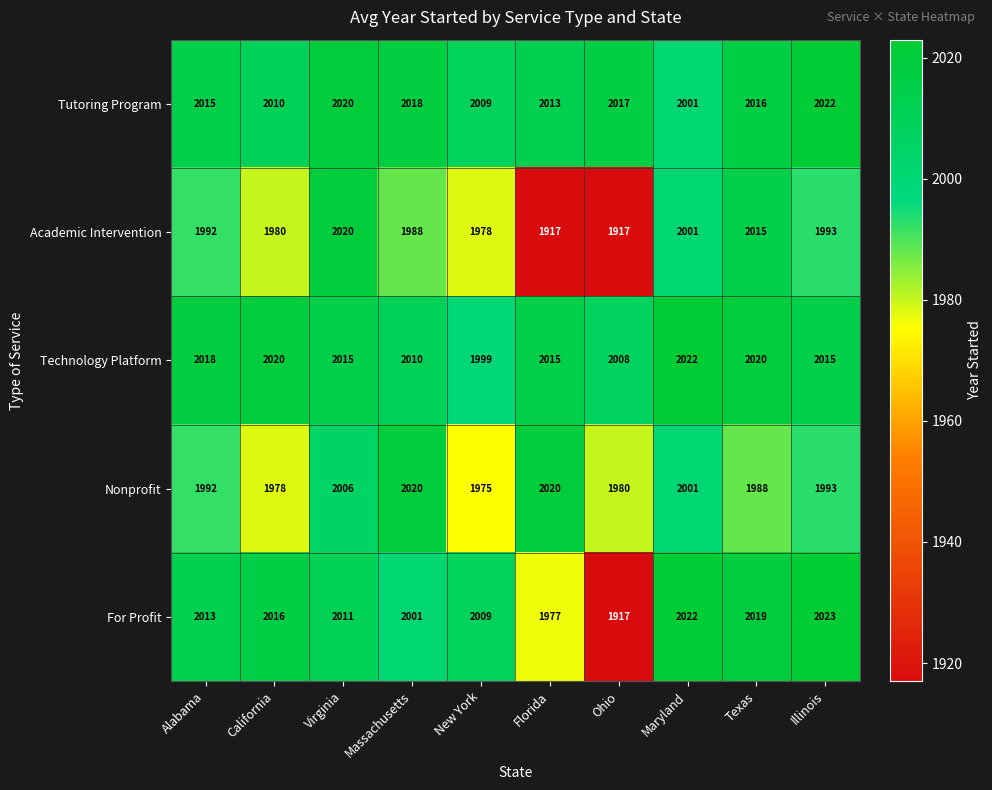

At how many categories does at least one series exceed 1997?

10